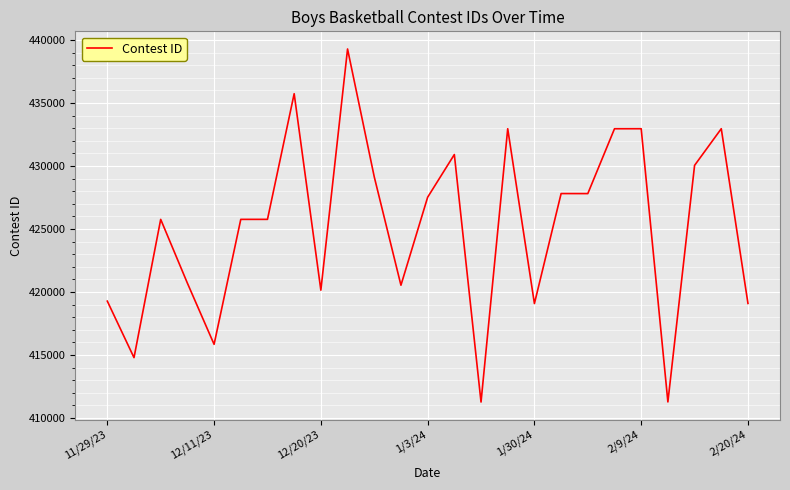

Does the chart have visible grid lines?

Yes